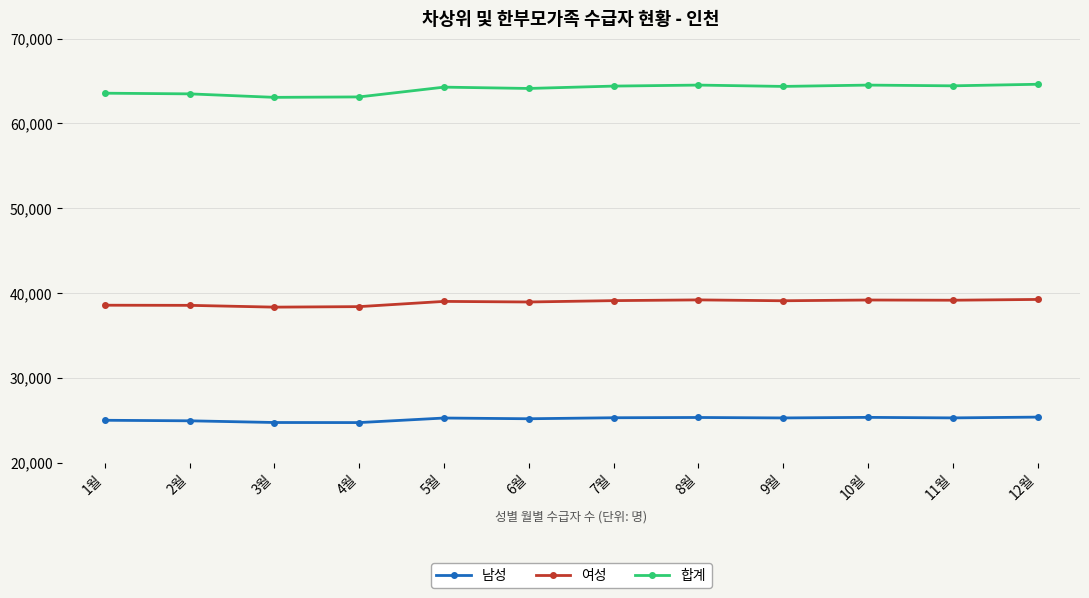

How many categories are shown in the chart?

12